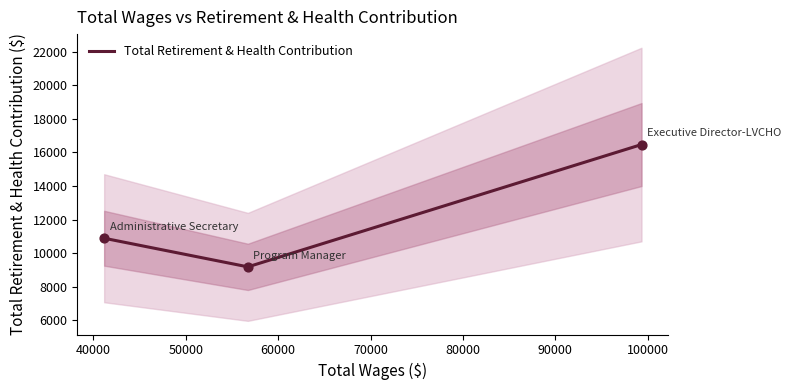

Which has a higher value, 50000 or 40000?

50000